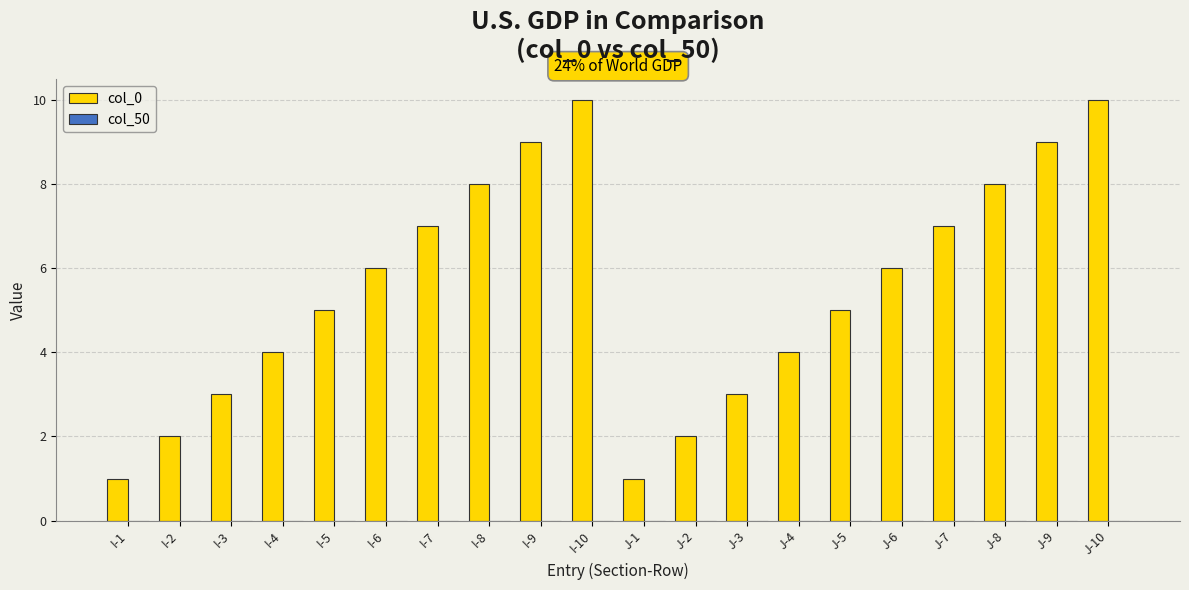

The chart shows a value of 9 at I-9. True or false?

True